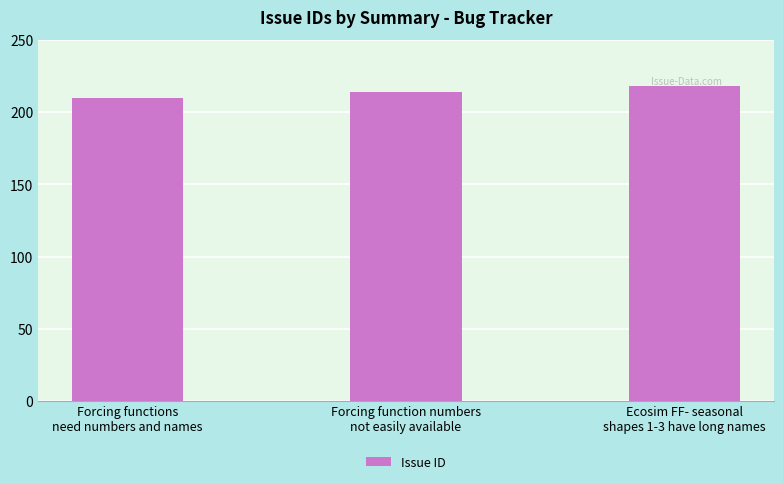

What is the maximum value shown in the chart?

218